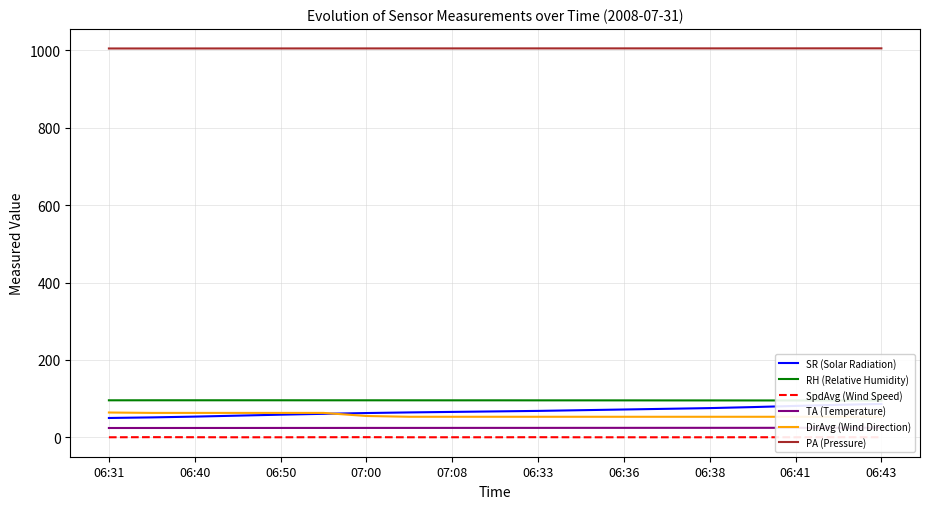

How many lines are shown in the chart?

6